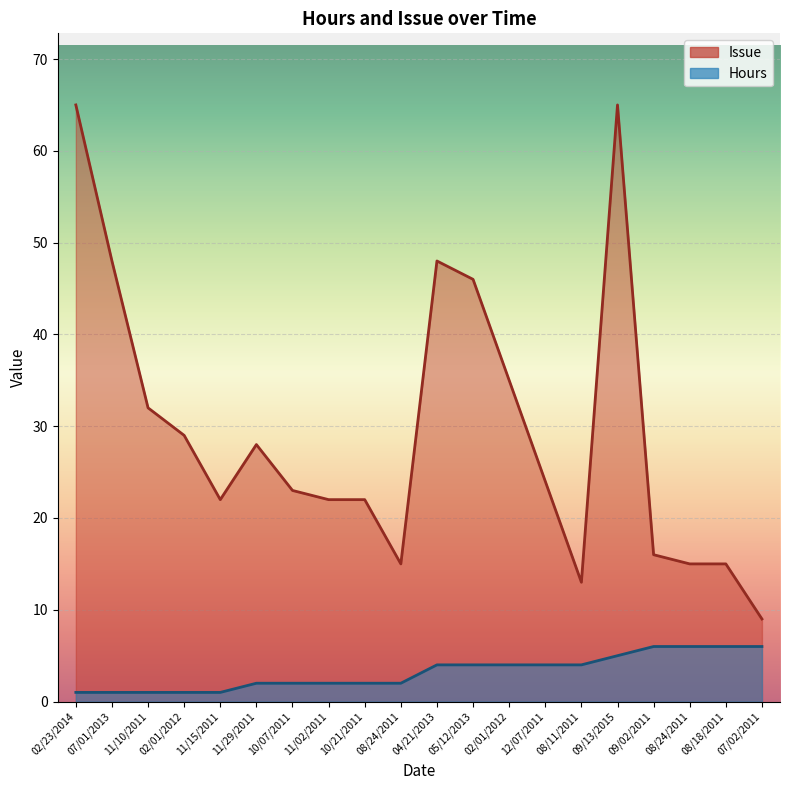

What is the label of the 6th point from the right?

08/11/2011